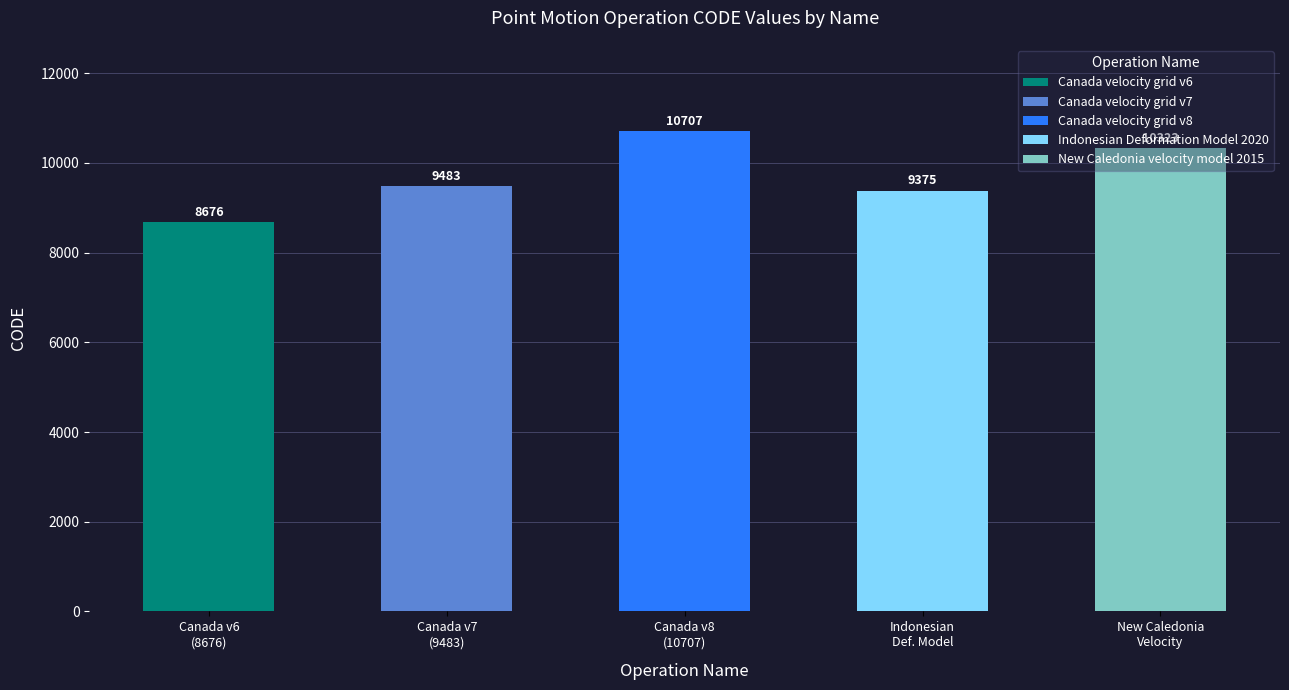

Reading left to right, extract all data points from this chart.

8676	9483	10707	9375	10323